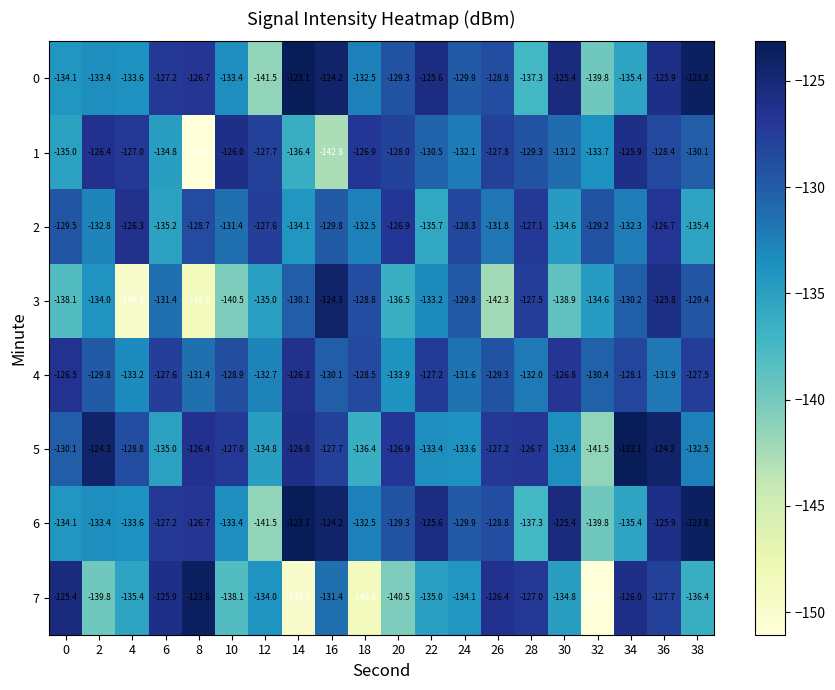

The value of 6 at 10 is -205.4. True or false?

False